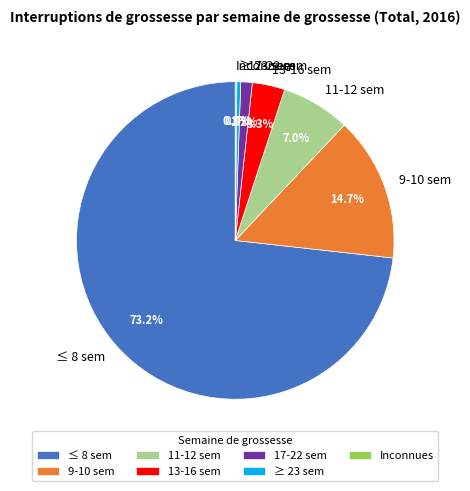

Between ≥ 23 sem and 9-10 sem, which is larger?

9-10 sem